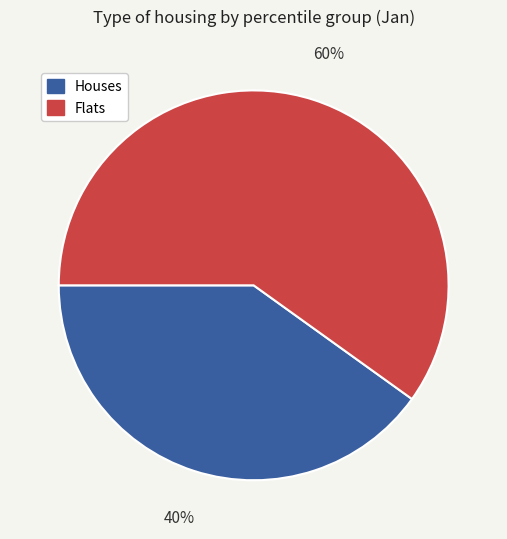

To the nearest percent, what is the difference between the largest and smallest slice percentages?

20%